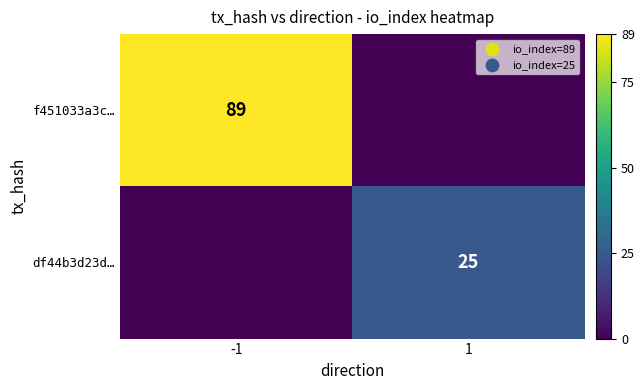

The value of f451033a3c… at -1 is 36. True or false?

False